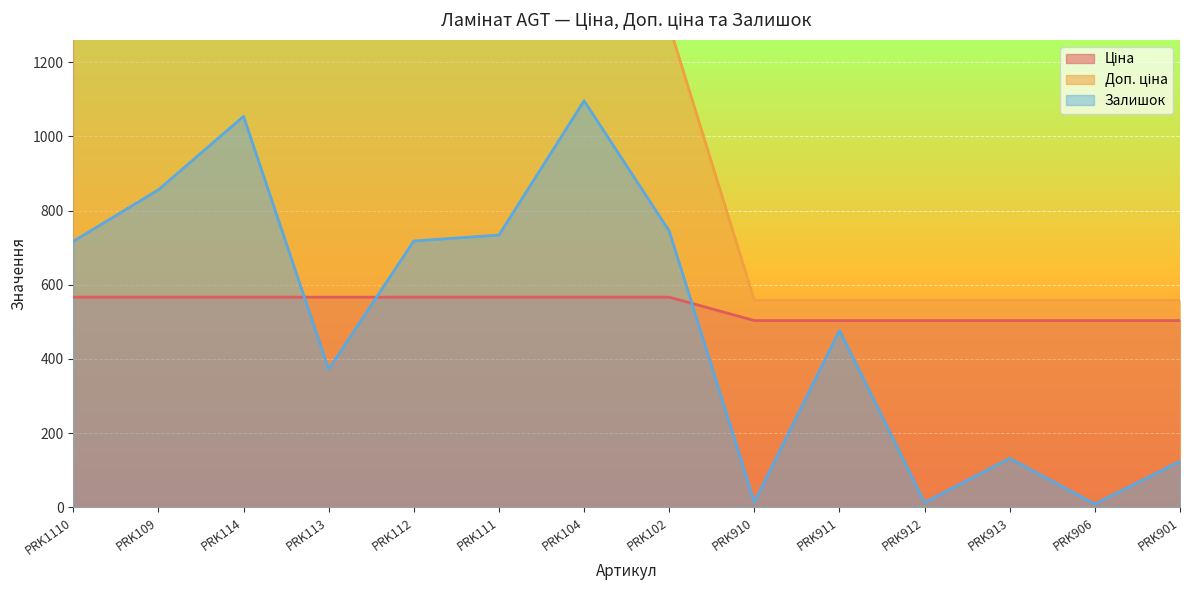

The Залишок series shows 1609.2 at PRK104. True or false?

False